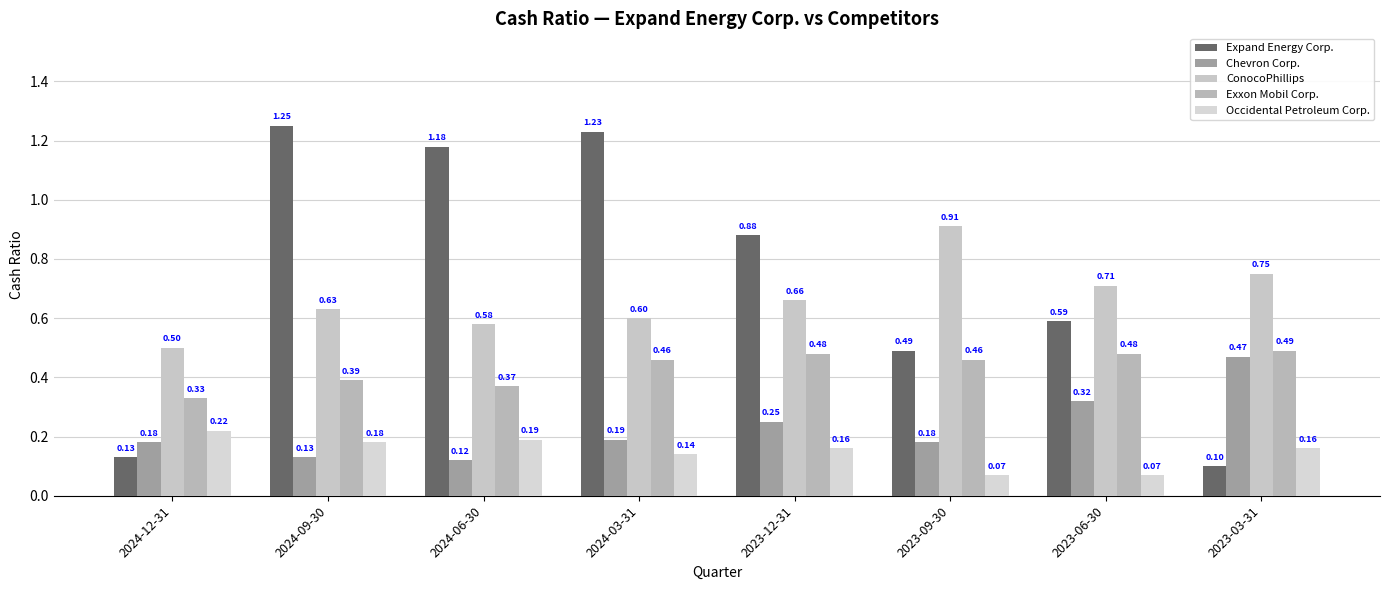

Reading left to right, transcribe all the data shown in this chart.

Expand Energy Corp.: 2024-12-31=0.1	2024-09-30=1.2	2024-06-30=1.2	2024-03-31=1.2	2023-12-31=0.9	2023-09-30=0.5	2023-06-30=0.6	2023-03-31=0.1
Chevron Corp.: 2024-12-31=0.2	2024-09-30=0.1	2024-06-30=0.1	2024-03-31=0.2	2023-12-31=0.2	2023-09-30=0.2	2023-06-30=0.3	2023-03-31=0.5
ConocoPhillips: 2024-12-31=0.5	2024-09-30=0.6	2024-06-30=0.6	2024-03-31=0.6	2023-12-31=0.7	2023-09-30=0.9	2023-06-30=0.7	2023-03-31=0.8
Exxon Mobil Corp.: 2024-12-31=0.3	2024-09-30=0.4	2024-06-30=0.4	2024-03-31=0.5	2023-12-31=0.5	2023-09-30=0.5	2023-06-30=0.5	2023-03-31=0.5
Occidental Petroleum Corp.: 2024-12-31=0.2	2024-09-30=0.2	2024-06-30=0.2	2024-03-31=0.1	2023-12-31=0.2	2023-09-30=0.1	2023-06-30=0.1	2023-03-31=0.2